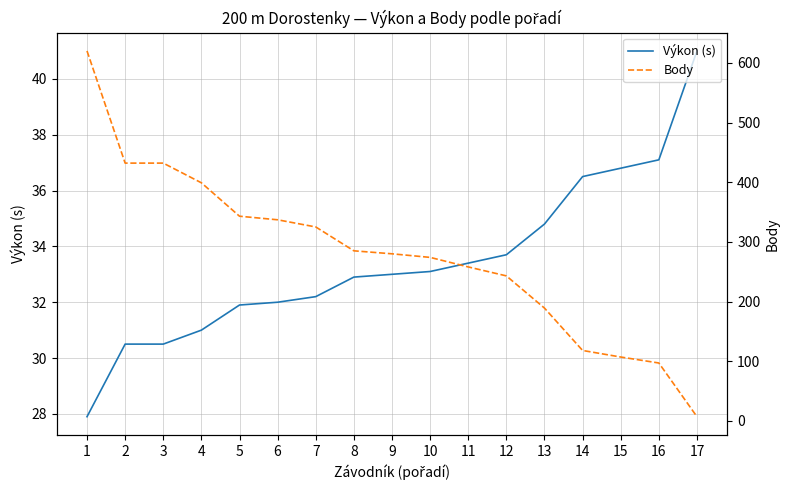

Is the value of Výkon (s) at 13 greater than the value of Body at 17?

Yes